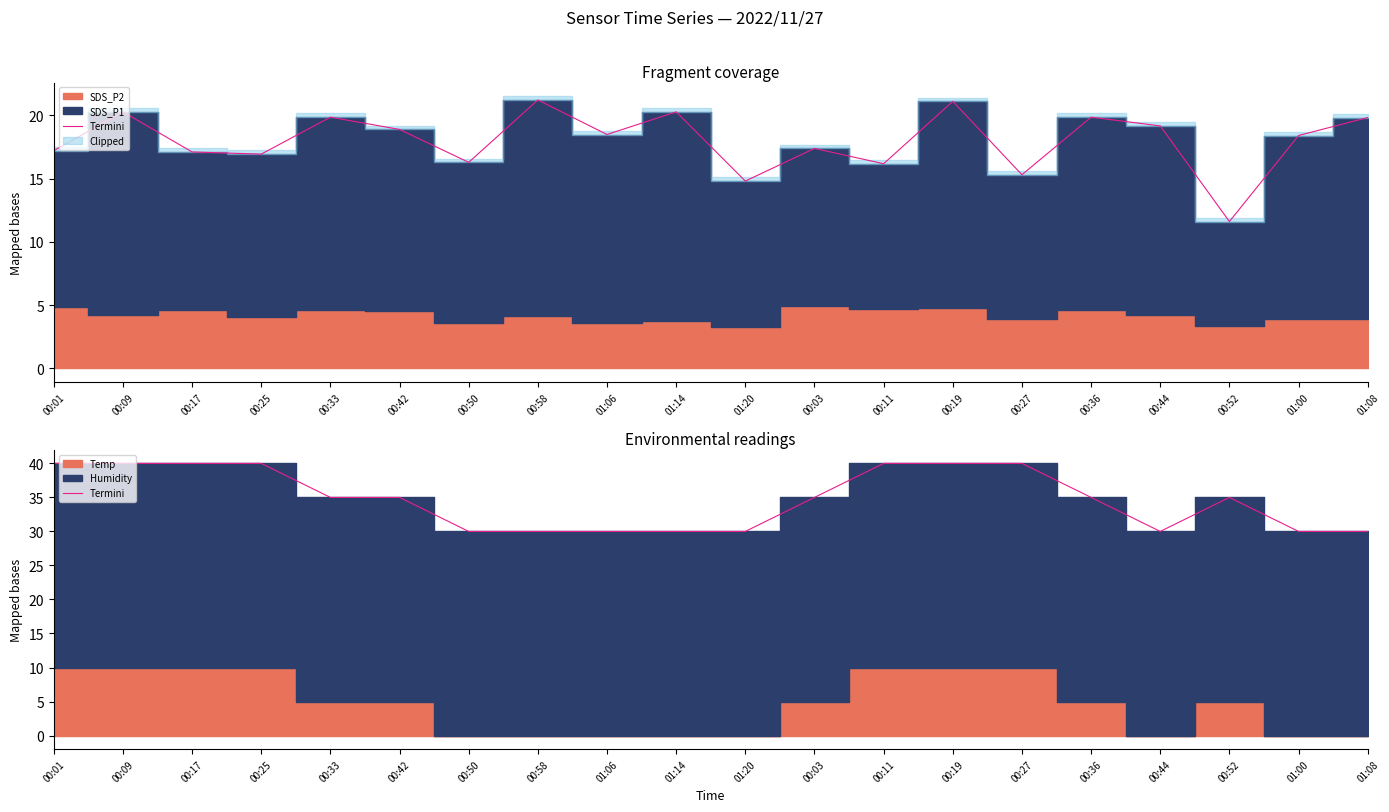

True or false: the data shows 19.3 at 01:14.

False